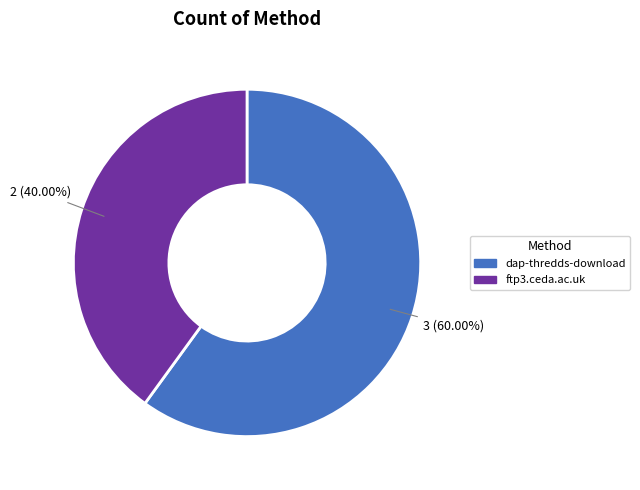

To the nearest percent, what portion does dap-thredds-download represent?

60%